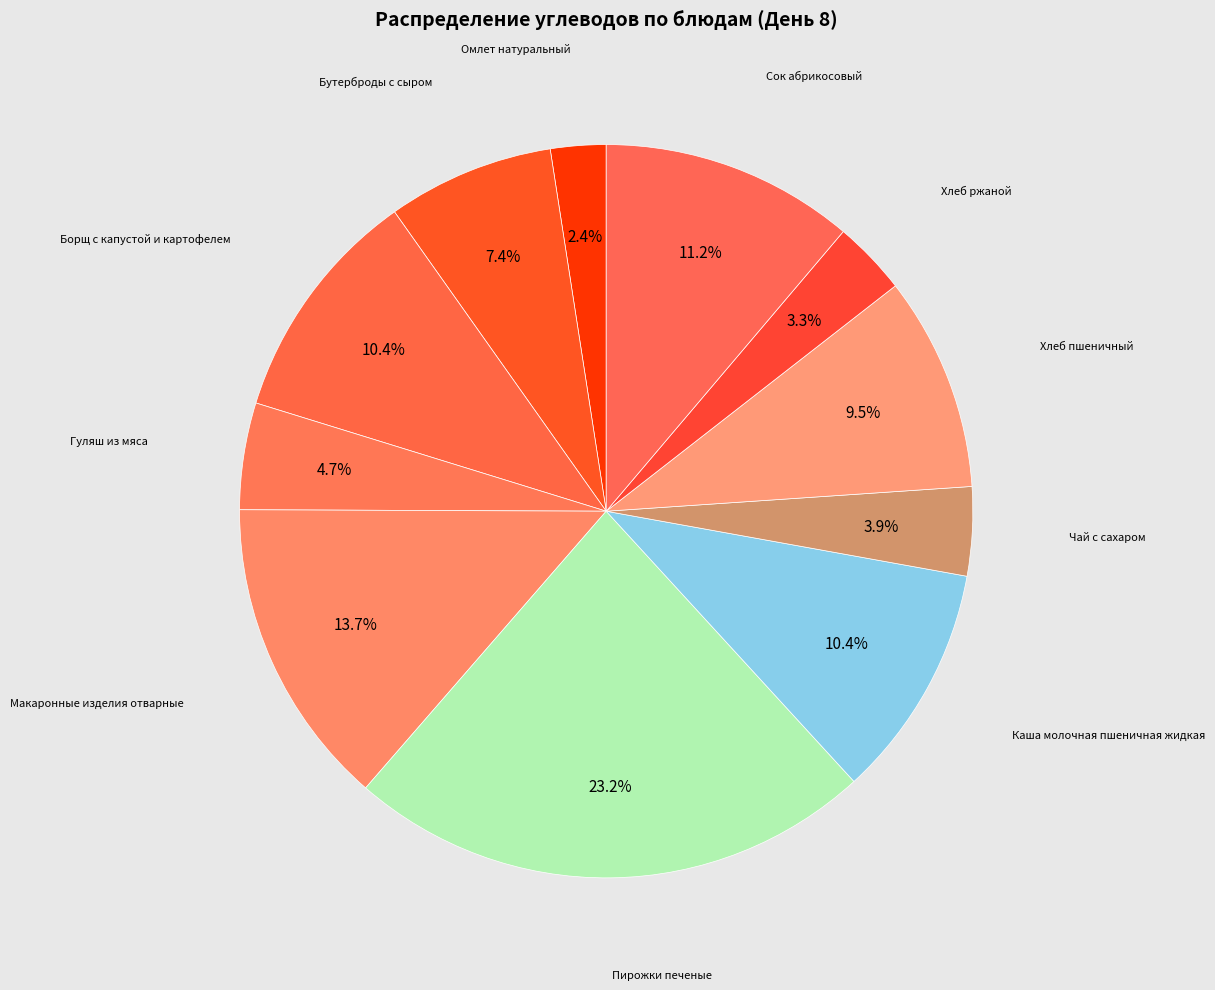

How many slices are in this pie chart?

11